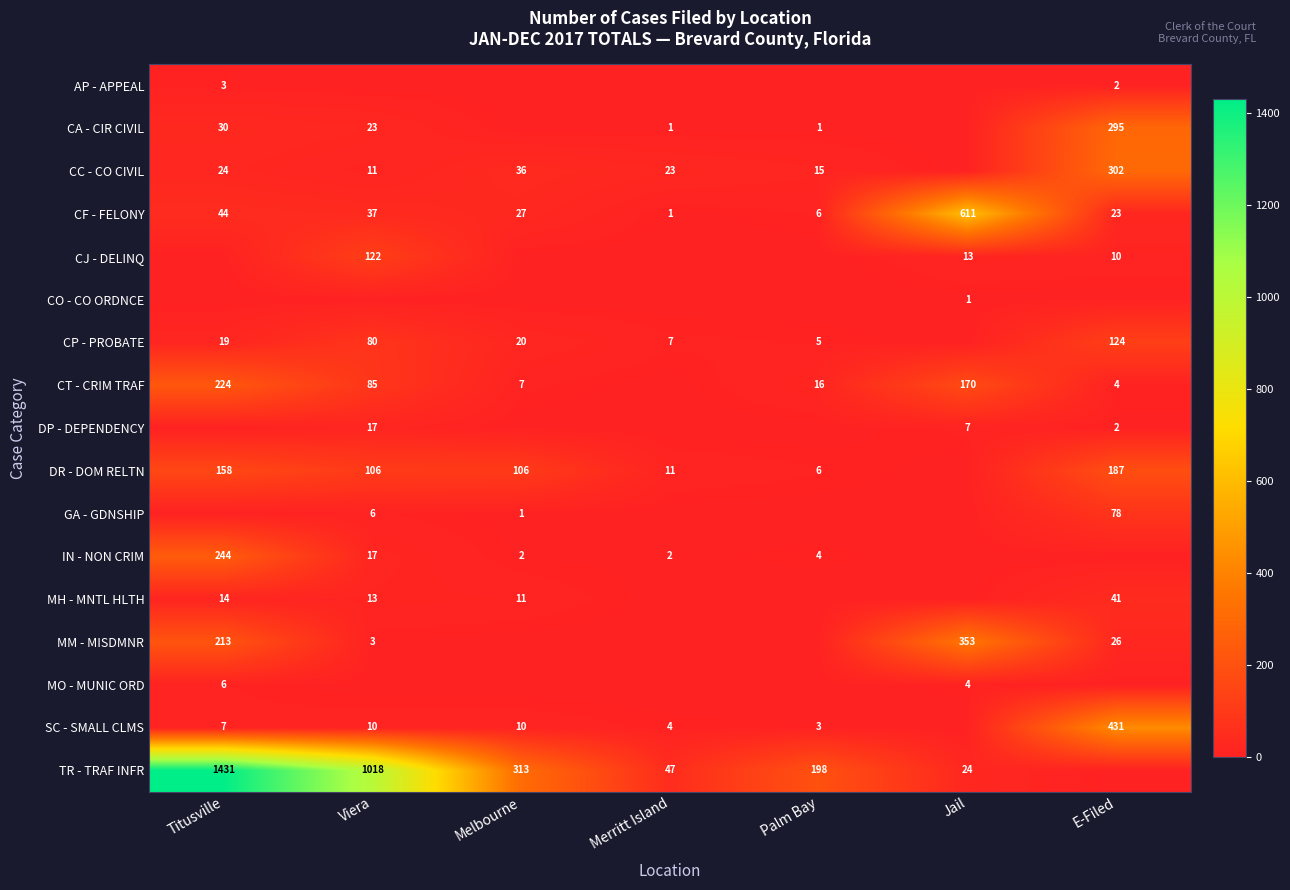

Is the value of CC - CO CIVIL at Melbourne greater than the value of CA - CIR CIVIL at Palm Bay?

Yes